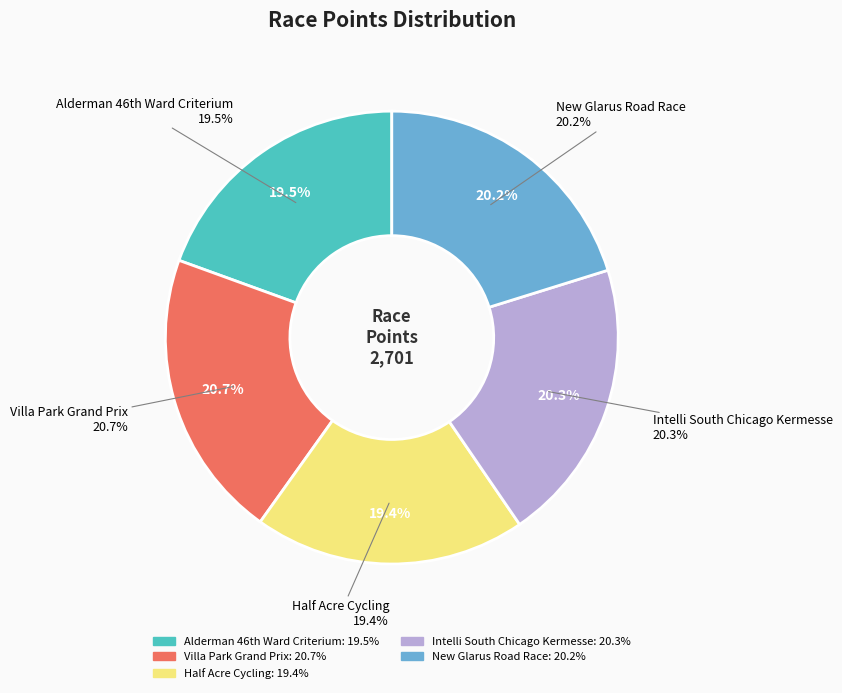

Count the number of slices in the pie.

5